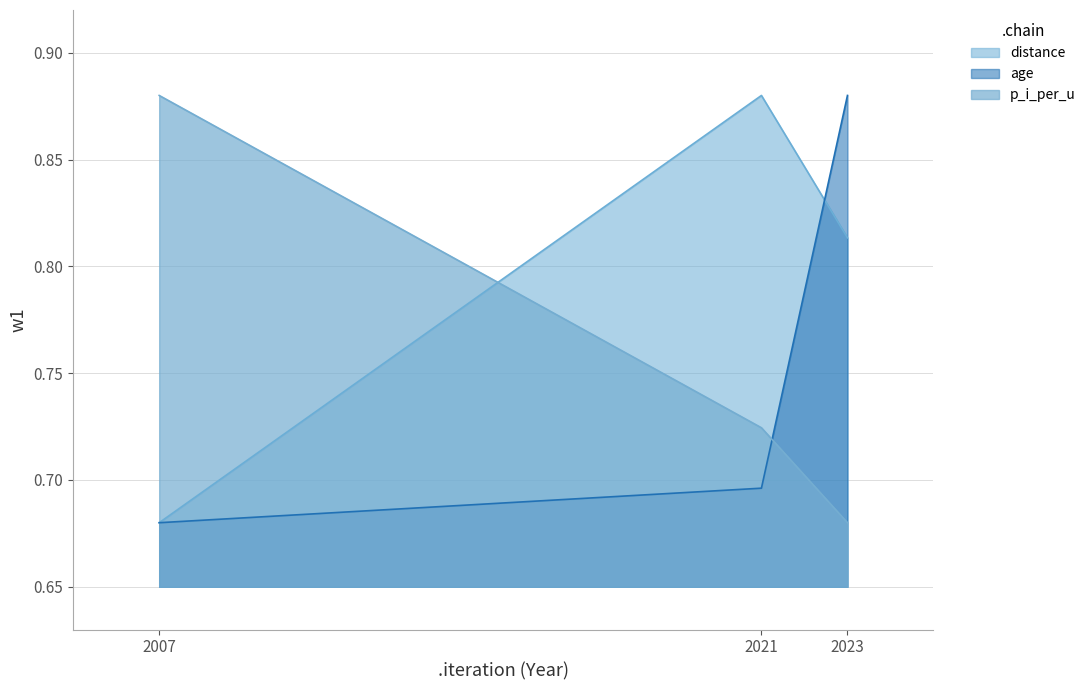

Between 2021 and 2023, which series saw the biggest shift?

age